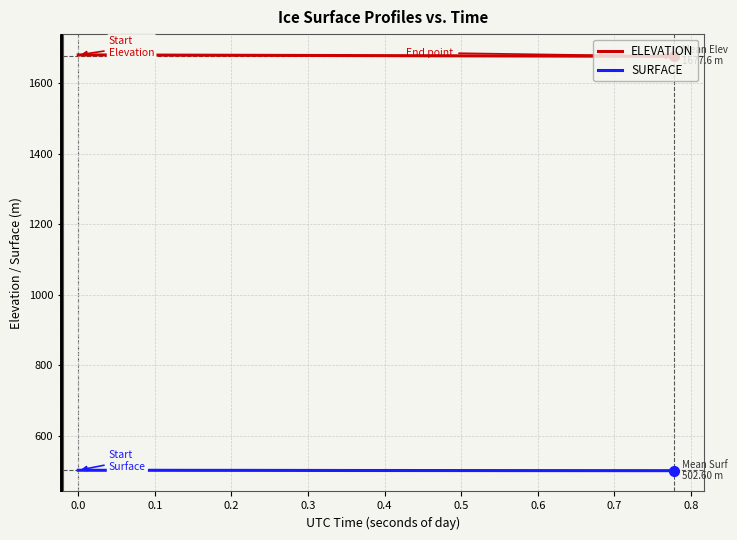

What is the lowest value of the ELEVATION series?

1675.6